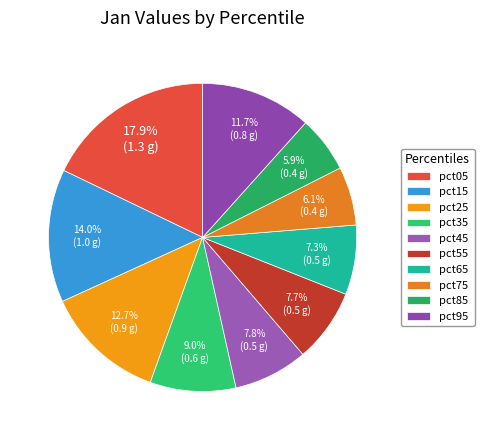

Is it true that pct85 is 6% of the pie?

True